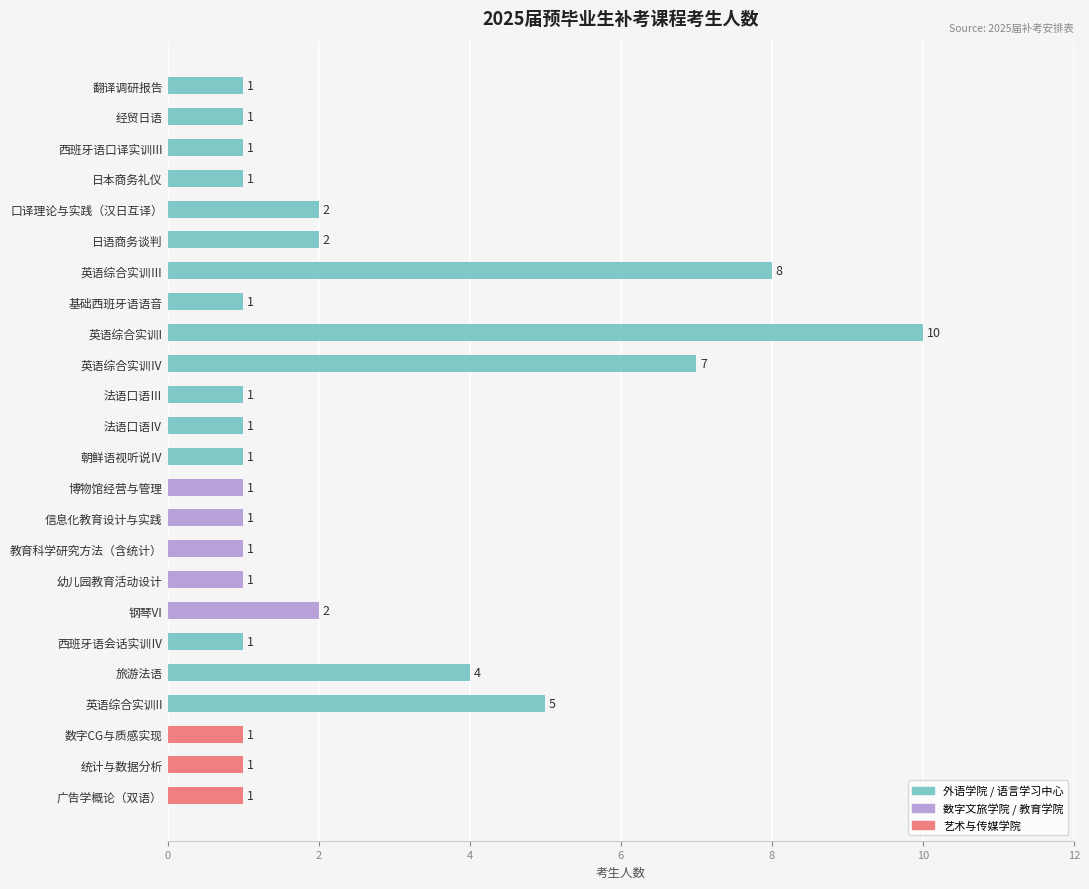

Does the chart contain any negative values?

No